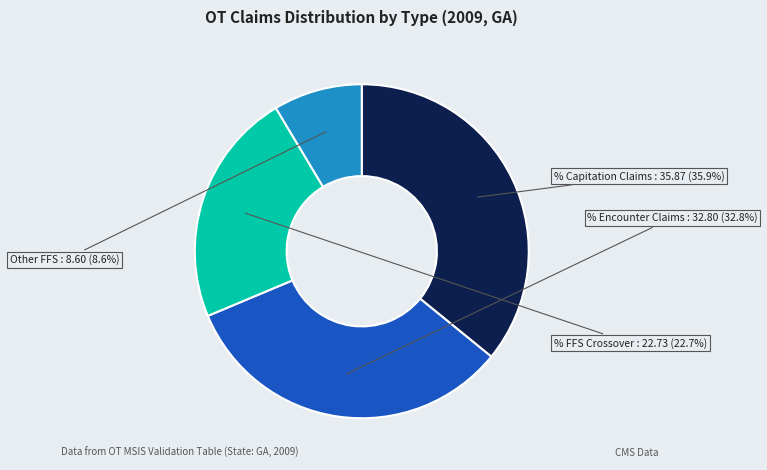

Is there a majority slice in this chart?

No